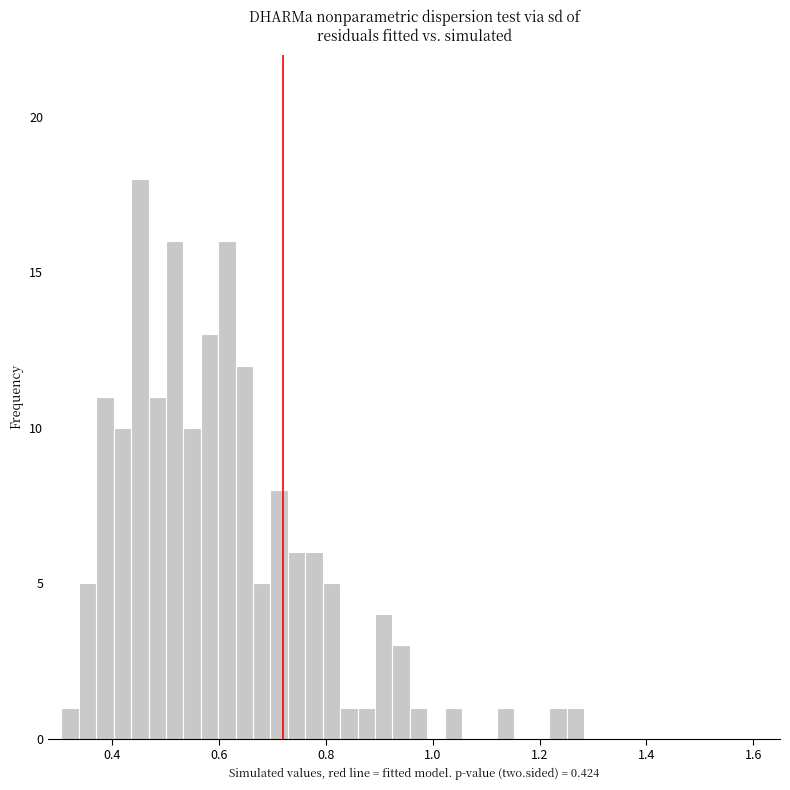

Around what value on the x-axis is the tallest bar? Give the approximate position of its centre, as read against the axis.

0.46